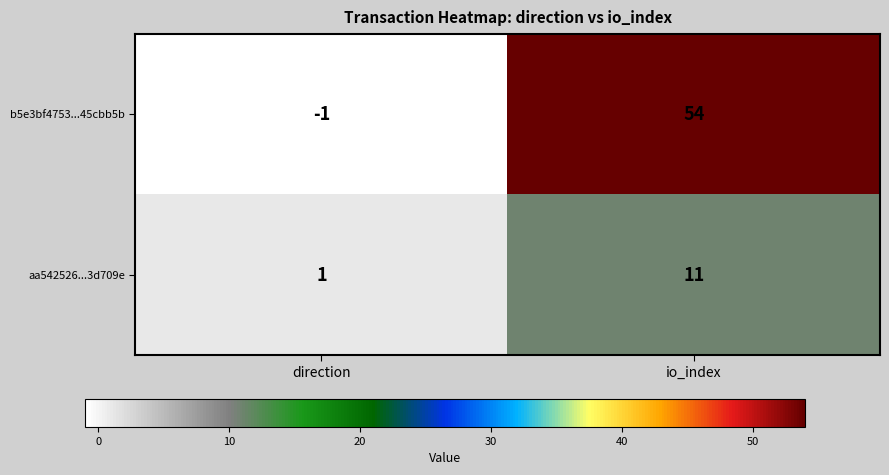

Reading left to right, extract all data points from this chart.

b5e3bf4753...45cbb5b: direction=-1	io_index=54
aa542526...3d709e: direction=1	io_index=11